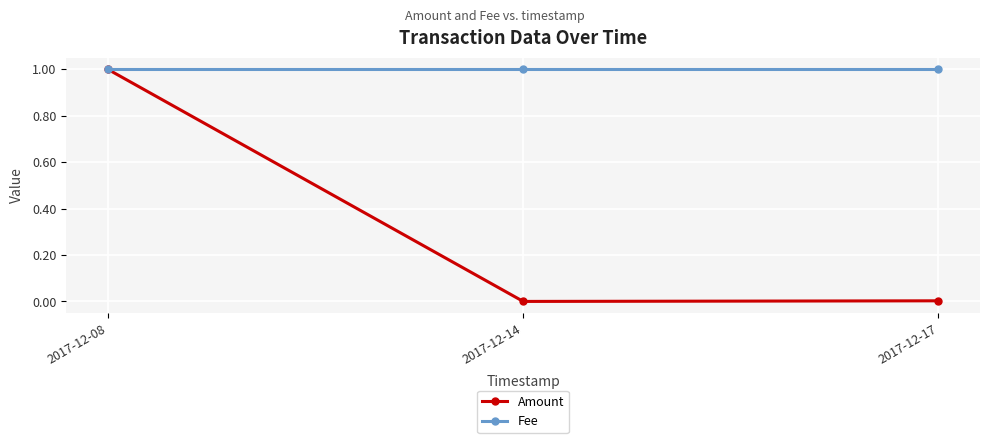

What are all the series names shown in the legend?

Amount, Fee